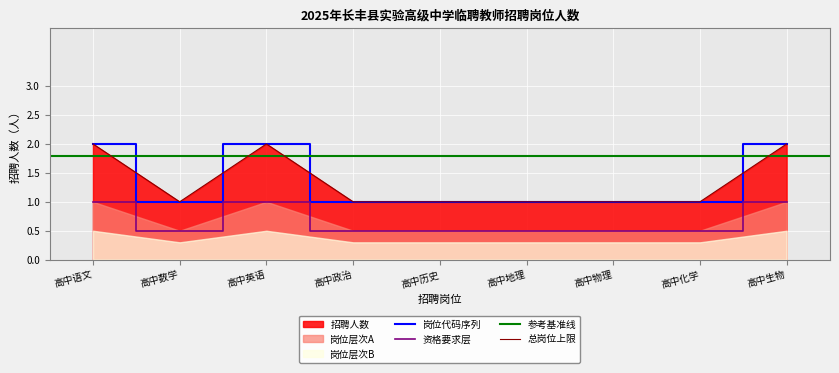

The value of 高中英语 at 高中政治 is 3. True or false?

False